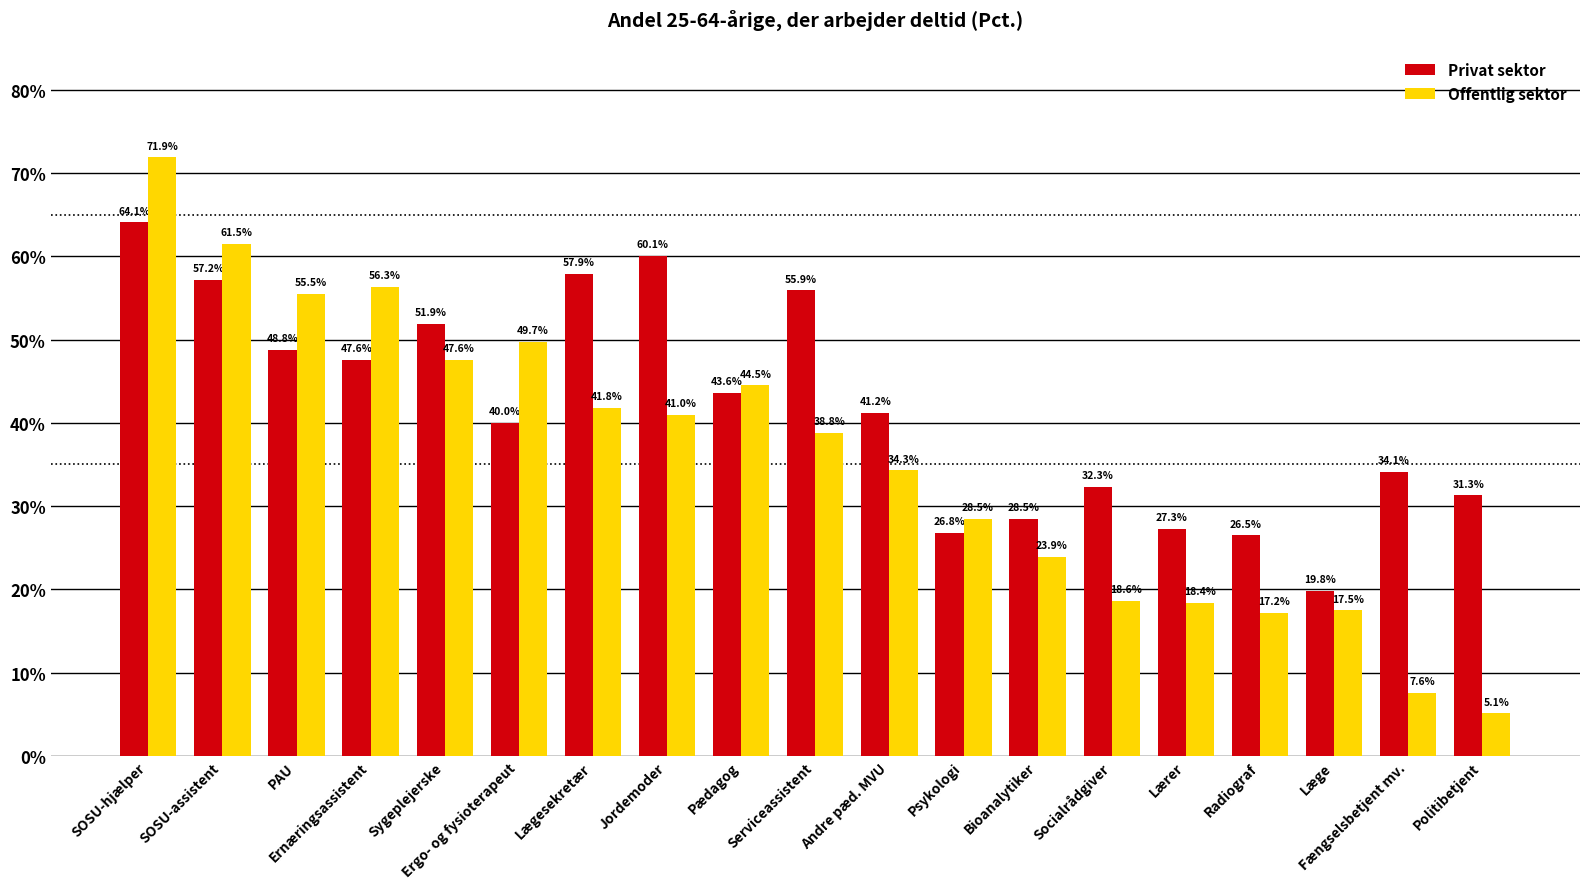

What is the sum of the Offentlig sektor values at Psykologi and Fængselsbetjent mv.?

36.1